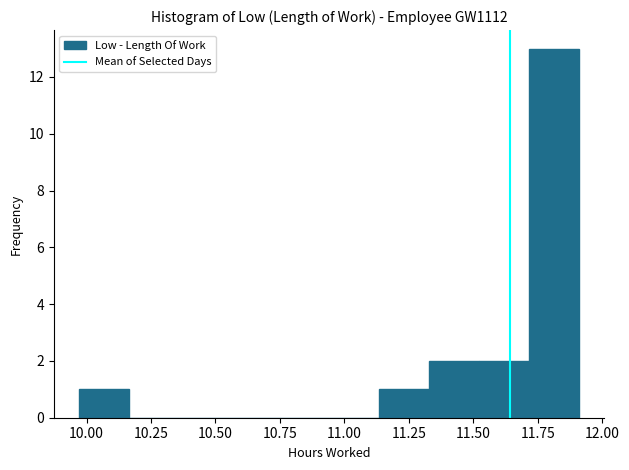

Read against the x-axis, roughly where is the centre of the tallest bar?

11.80